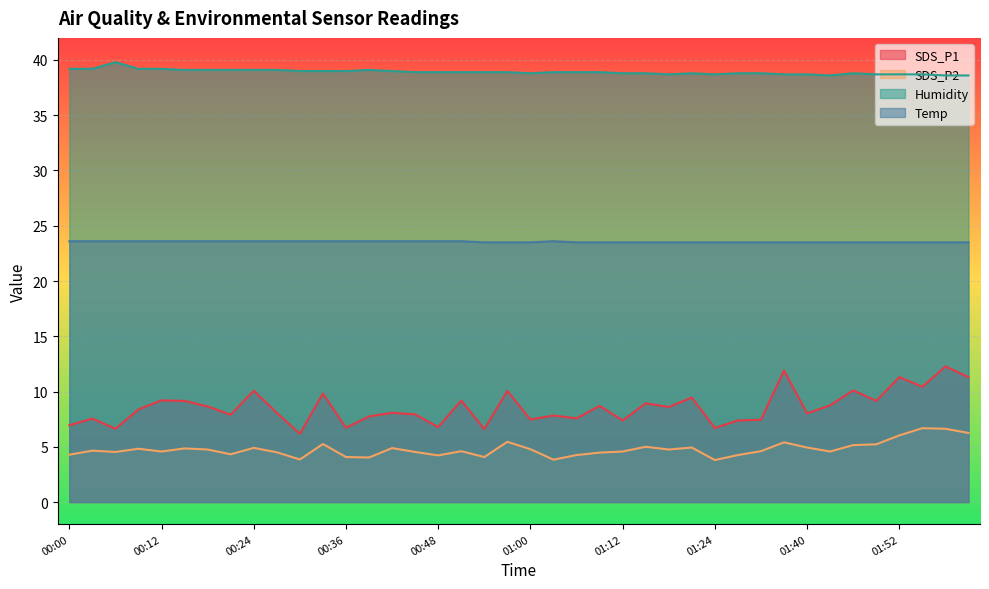

Is it true that SDS_P1 equals 1.7 at 00:54?

False